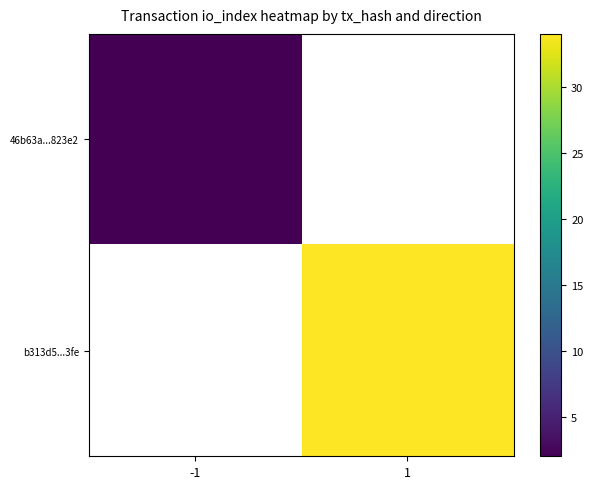

How many positive values does the b313d5...3fe series have?

1